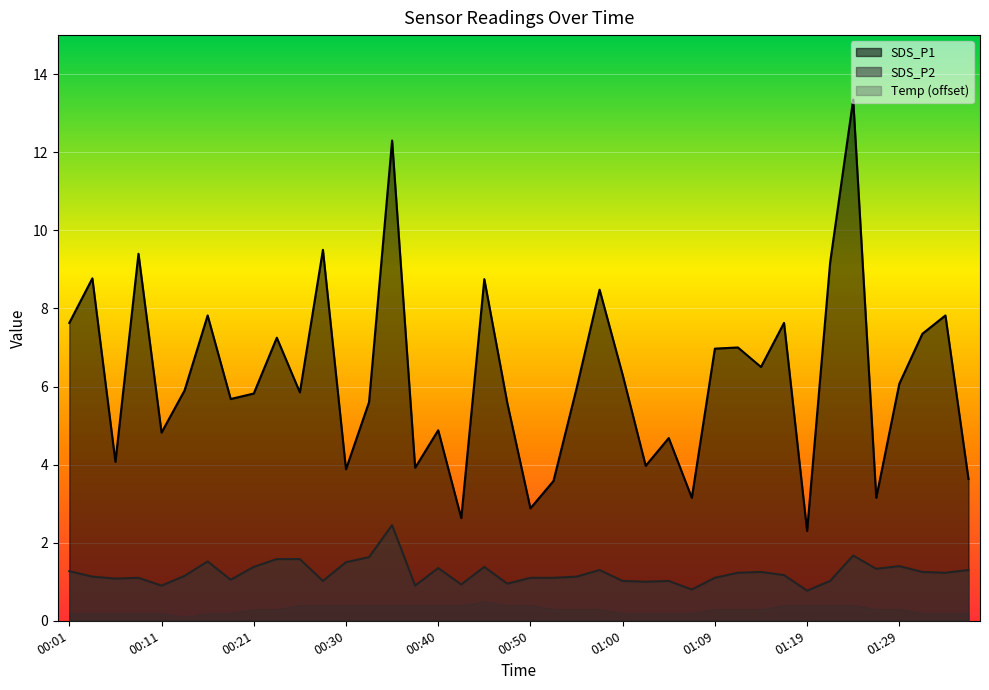

Does the chart display data point markers on the line(s)?

No